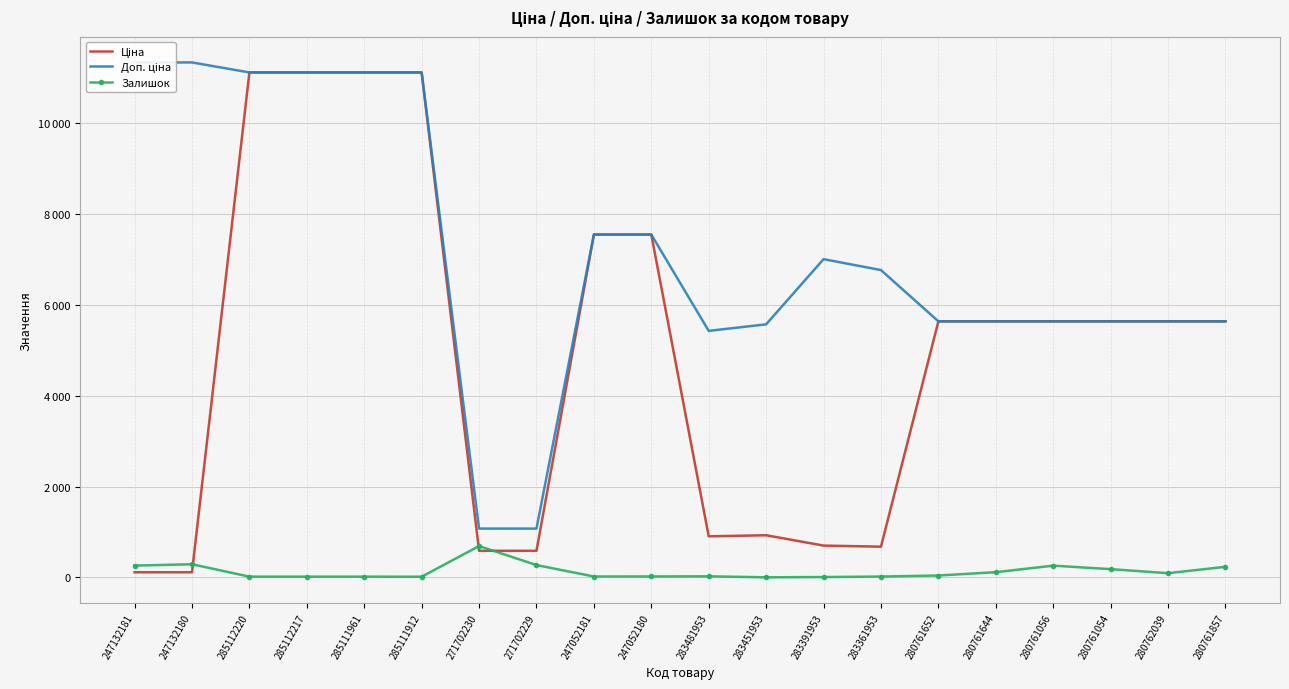

True or false: Доп. ціна has more than 1 points higher than both neighbors.

False